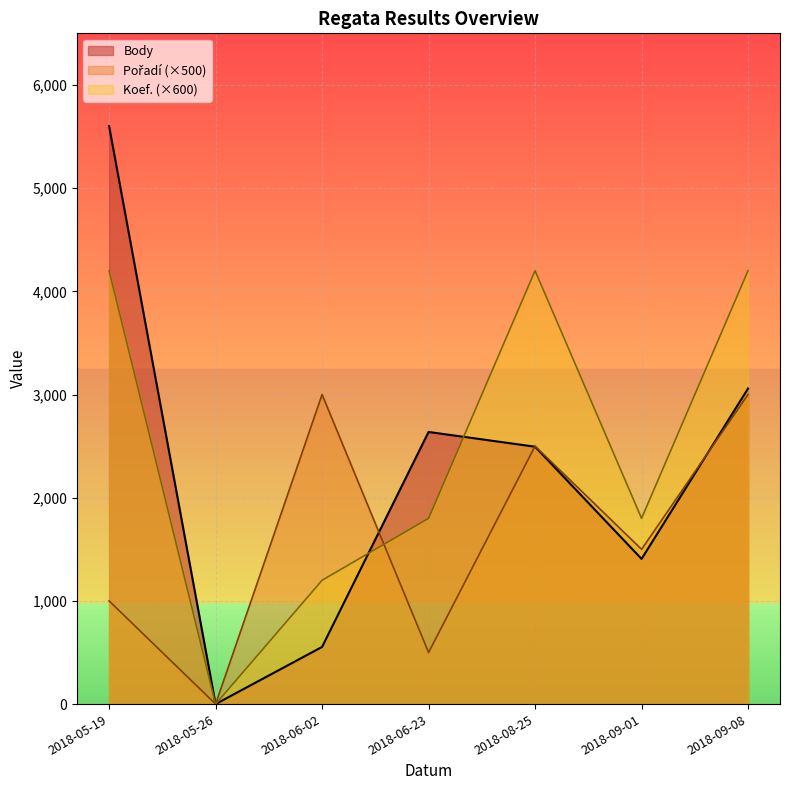

What is the label of the 4th point from the left?

2018-06-23